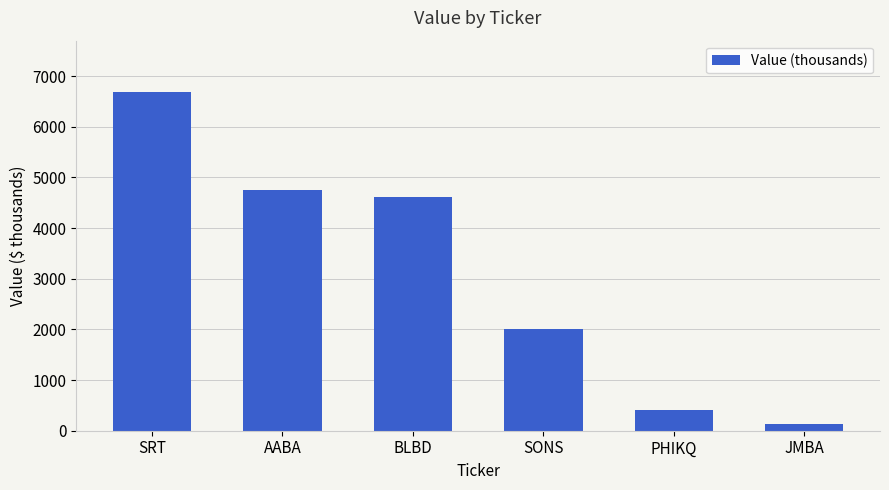

The chart shows a value of 7086 at BLBD. True or false?

False